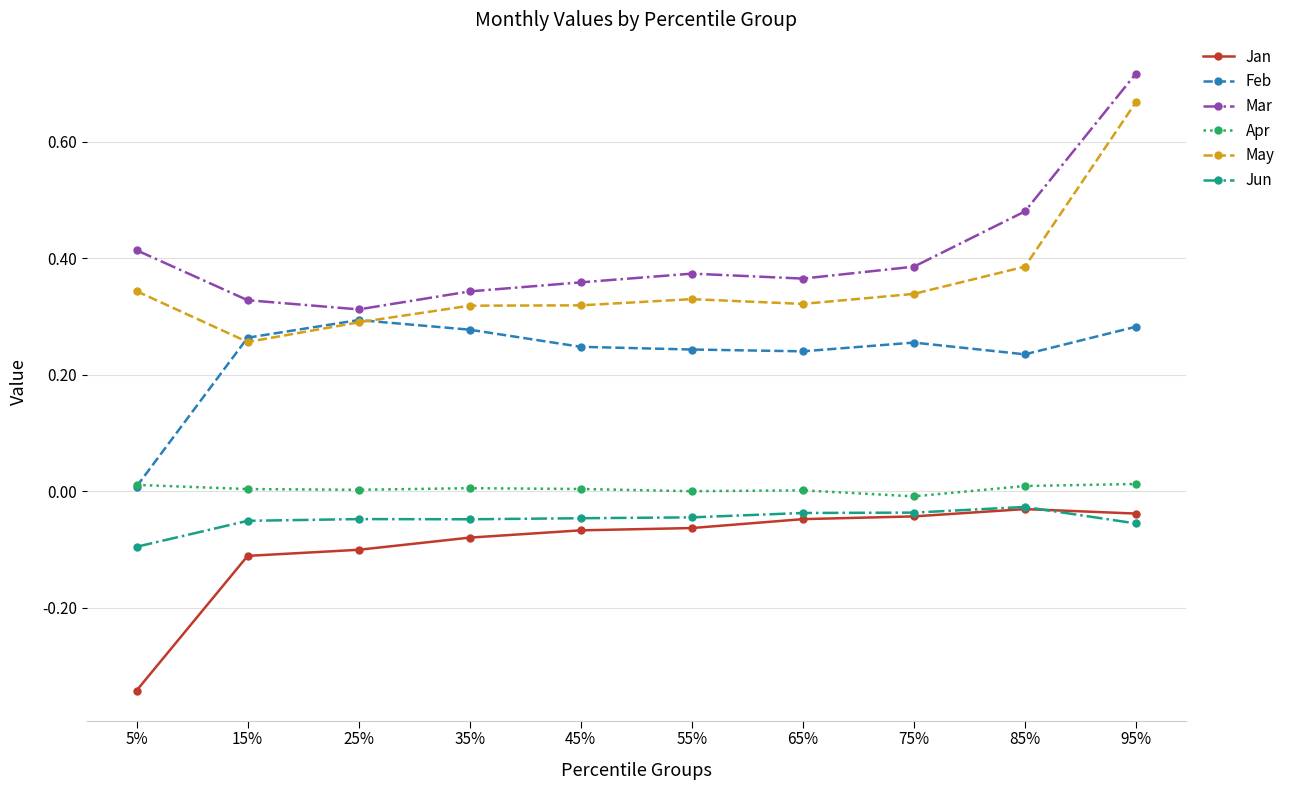

True or false: Mar and May intersect in this chart.

False